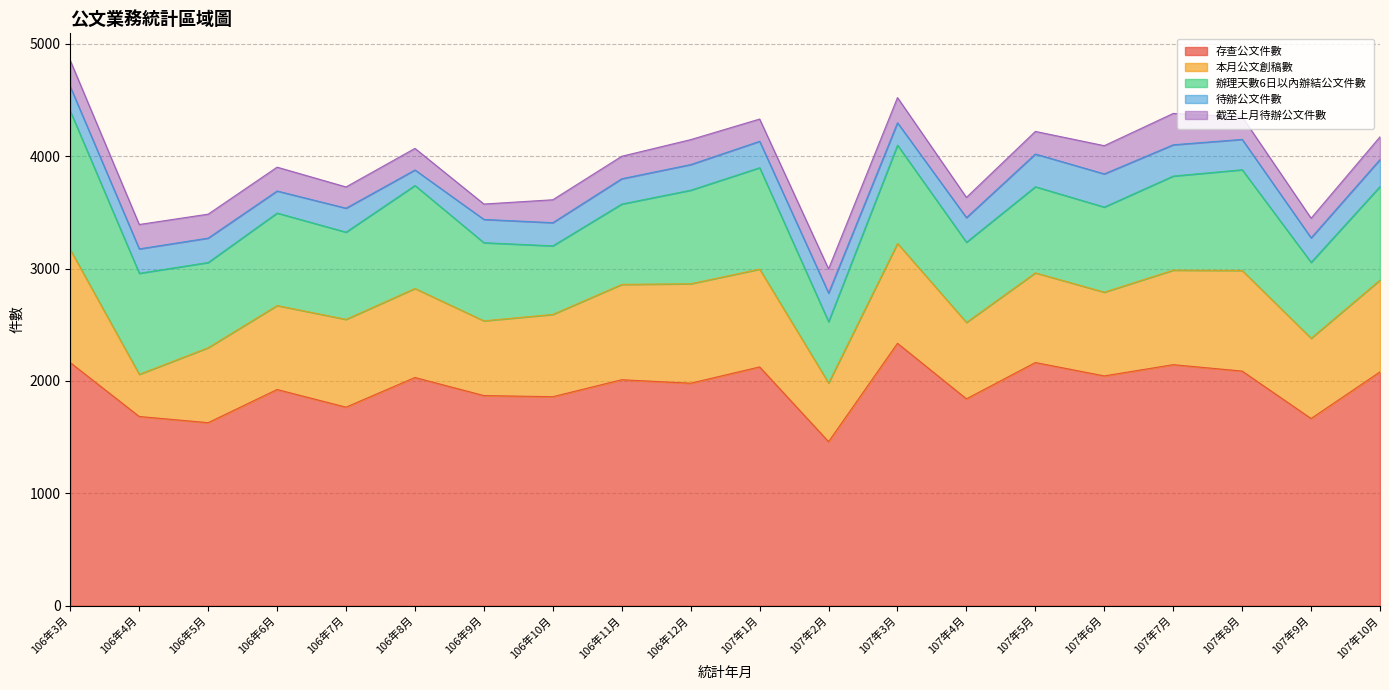

Rank the series by their maximum value, from highest to lowest.

存查公文件數, 辦理天數6日以內辦結公文件數, 本月公文創稿數, 待辦公文件數, 截至上月待辦公文件數